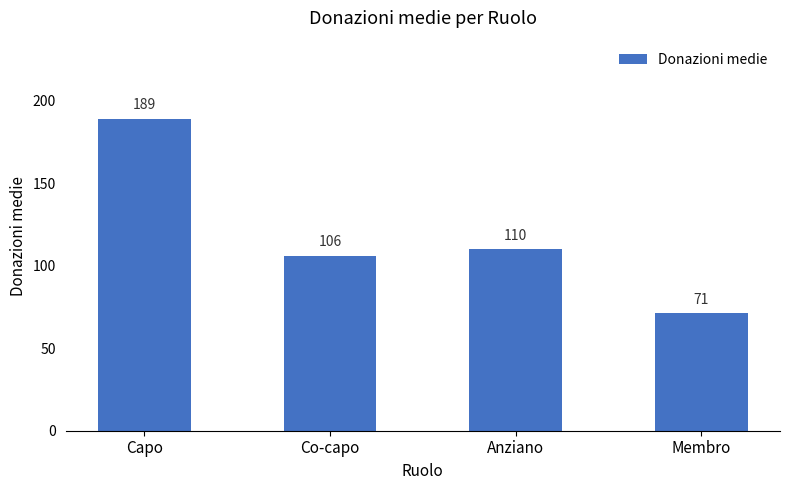

Are the bars grouped side by side (vs. stacked)?

No